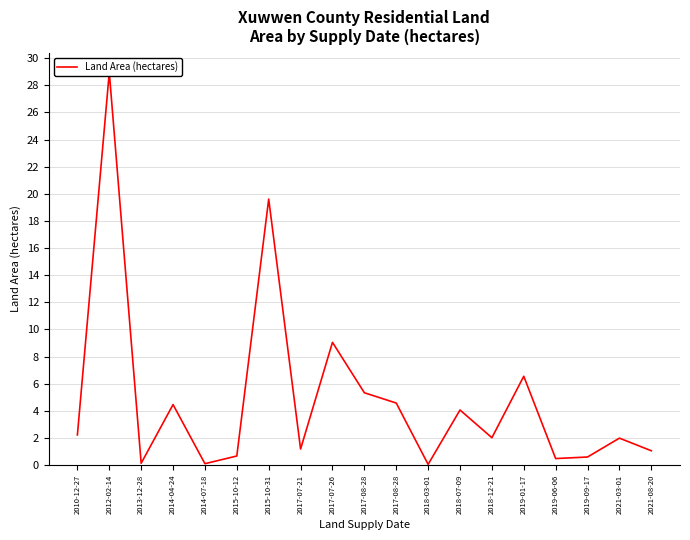

How many points are higher than both their immediate neighbors (excluding endpoints)?

7